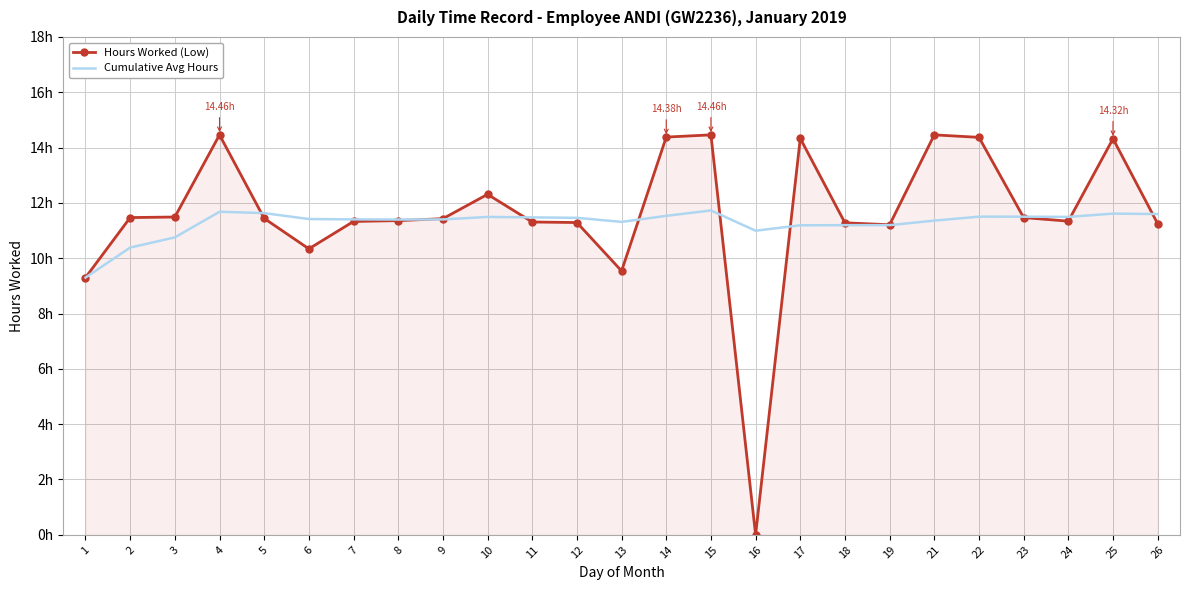

Where is the first local maximum for Cumulative Avg Hours?

4